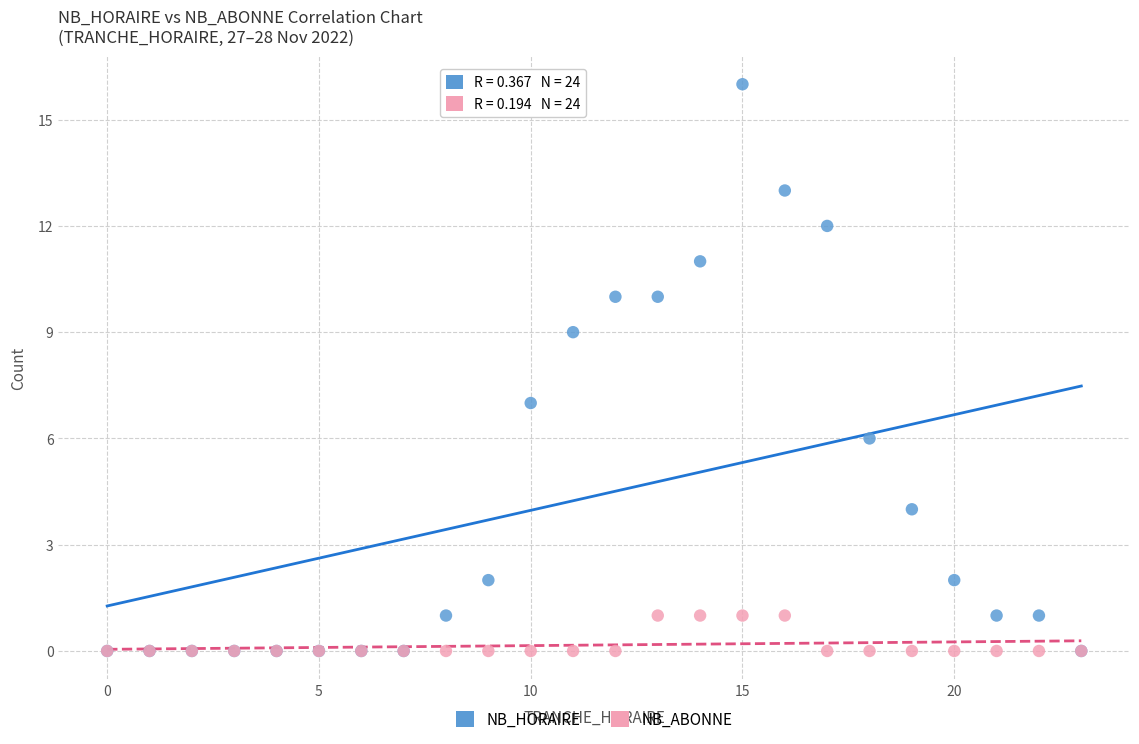

Which series has the widest spread of Y values?

NB_HORAIRE